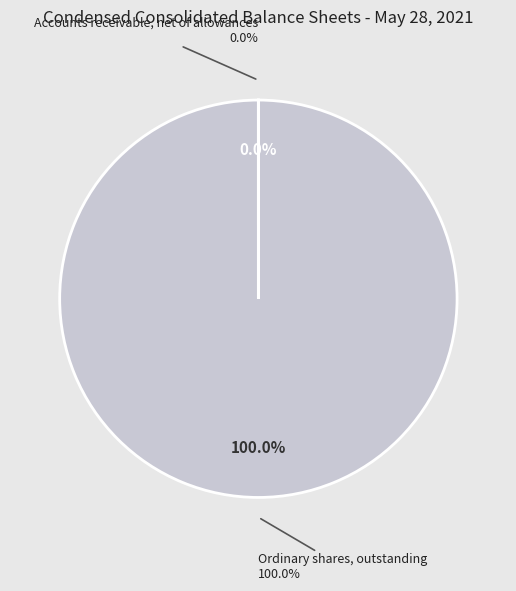

What percentage do Accounts receivable, net of allowances and Ordinary shares, outstanding together represent?

100.0%